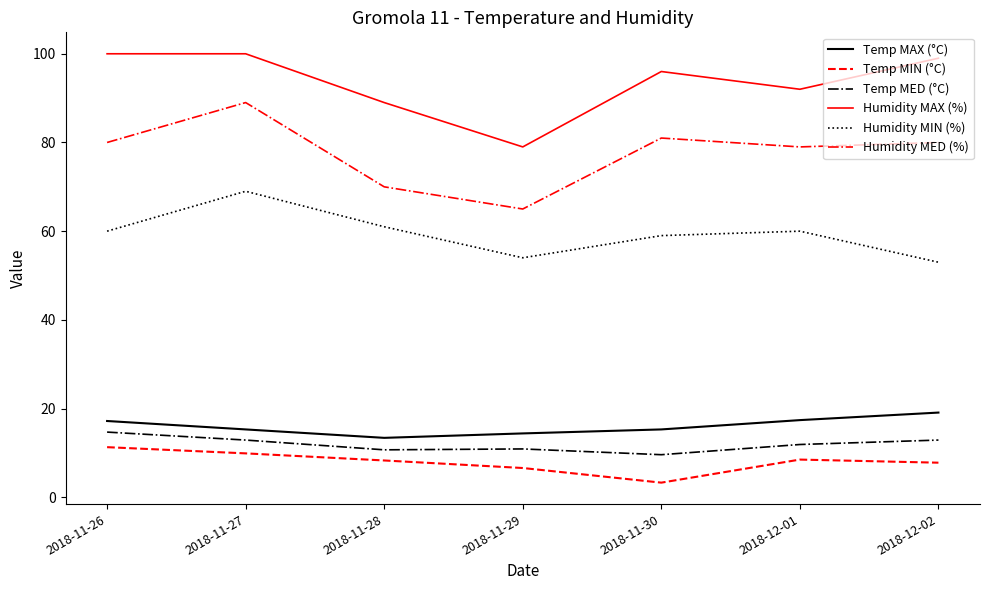

True or false: Temp MED (°C) and Humidity MAX (%) cross at least once.

False